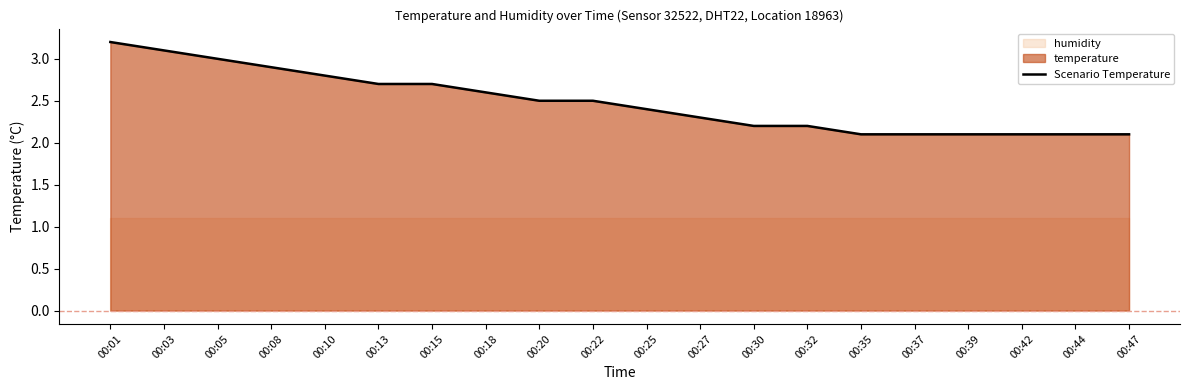

Which label corresponds to the smallest value in the chart?

00:35